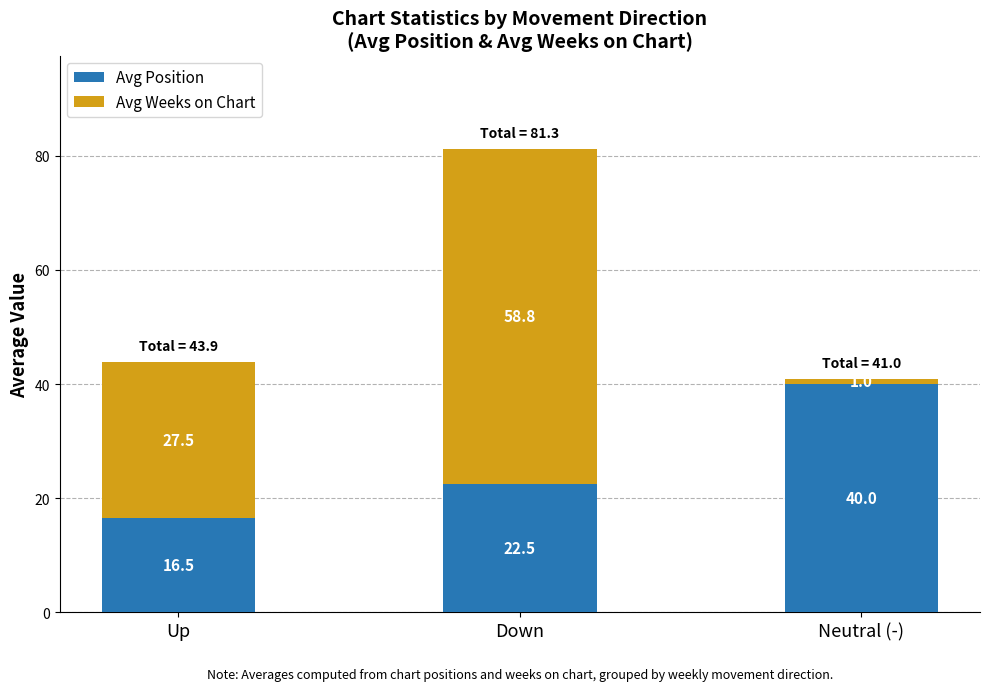

Which category has the highest value in the Avg Position series?

Neutral (-)